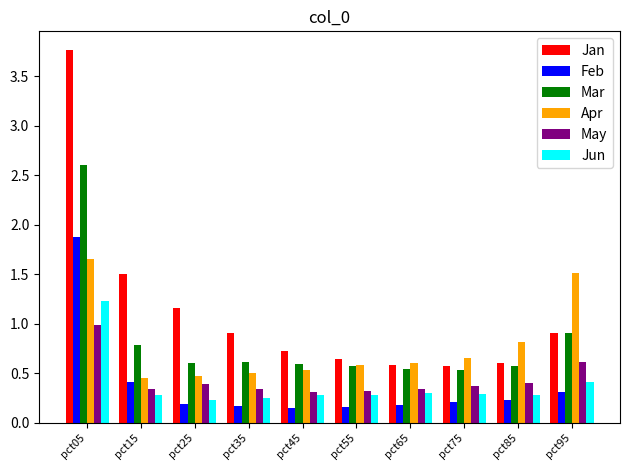

What are all the series names shown in the legend?

Jan, Feb, Mar, Apr, May, Jun